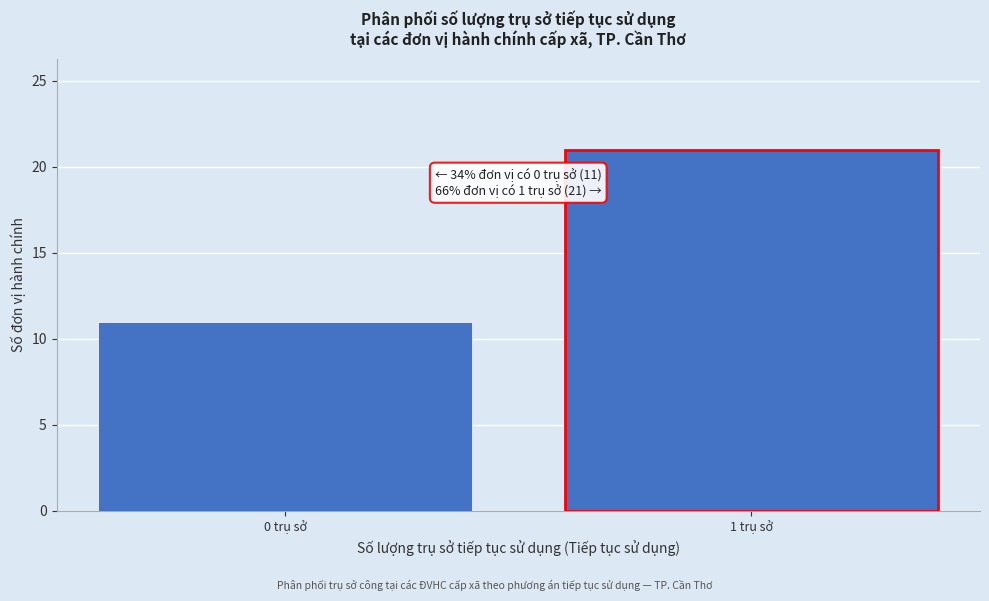

Reading left to right, extract all data points from this chart.

0 trụ sở=11	1 trụ sở=21